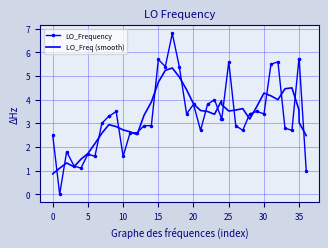

What is the maximum value shown in the chart?

6.8